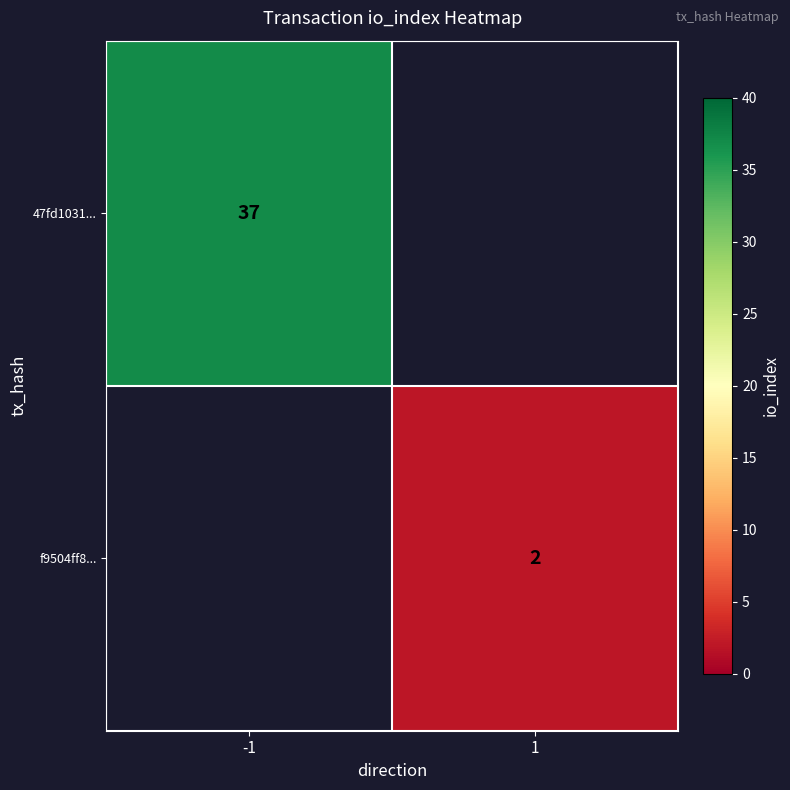

At how many categories does at least one series exceed 9?

1